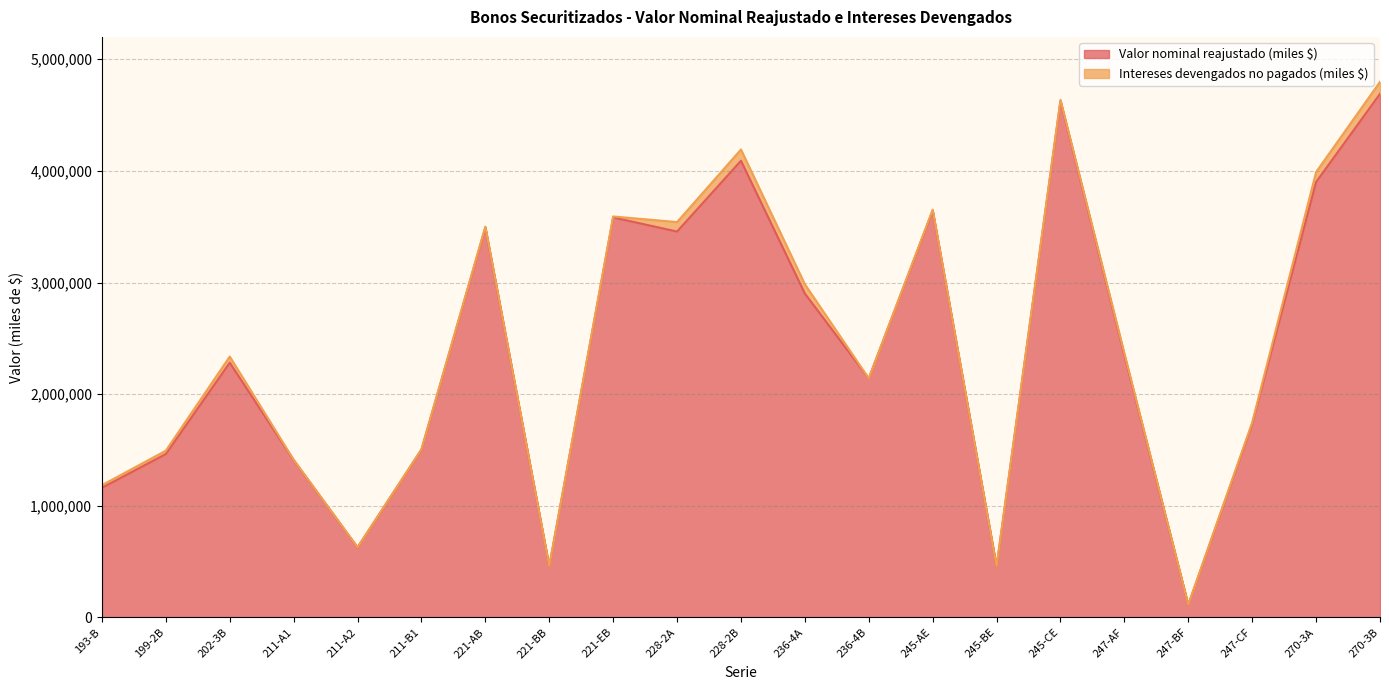

What is the sum of the values at 236-4A and 193-B?

4062558